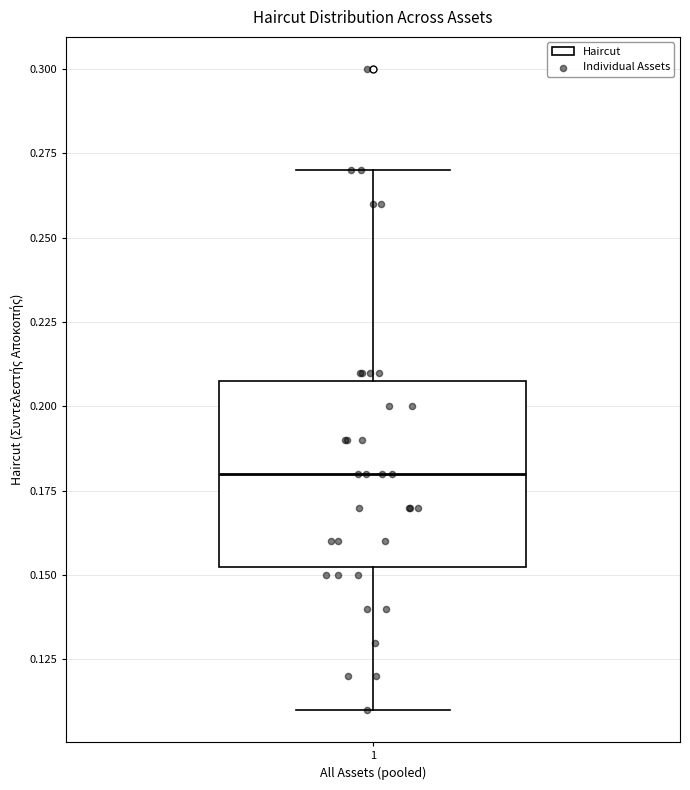

Transcribe this box plot: give where the median line is, the range the box spans, and where the two whiskers end, as read against the y-axis. The values are not printed on the chart, so give them approximately, as read against the axis.

median 0.180, box 0.155 to 0.210, whiskers 0.110 to 0.270